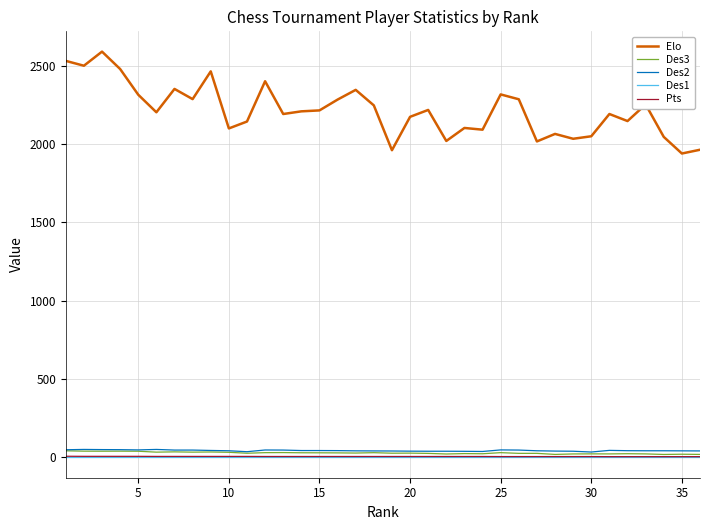

Which series has the largest total across all categories?

Elo